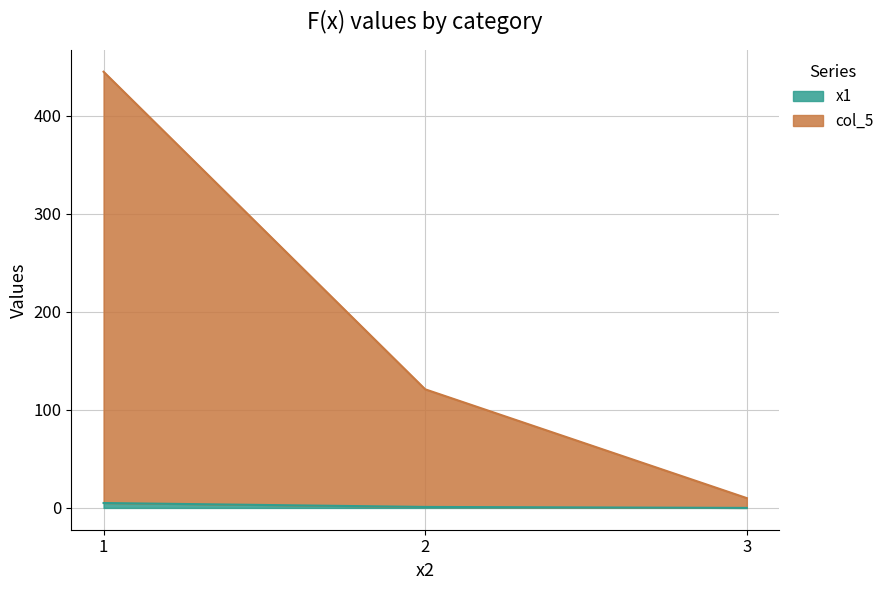

At which label does x1 reach its peak?

1